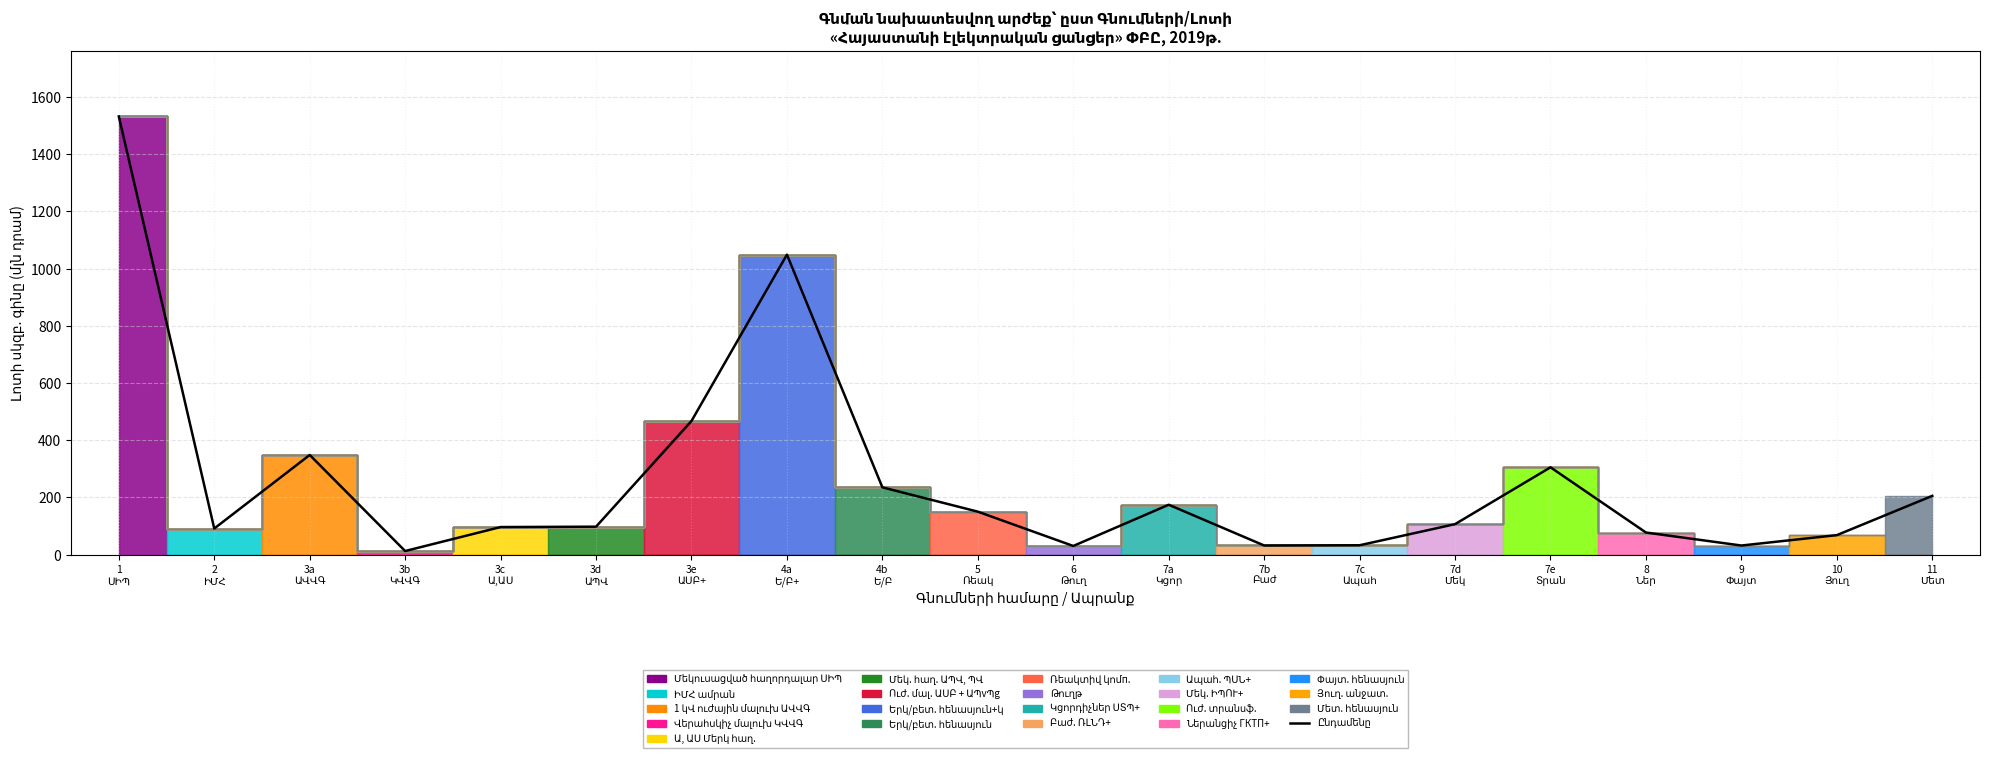

Which category has the highest value across all series?

1
ՍԻՊ